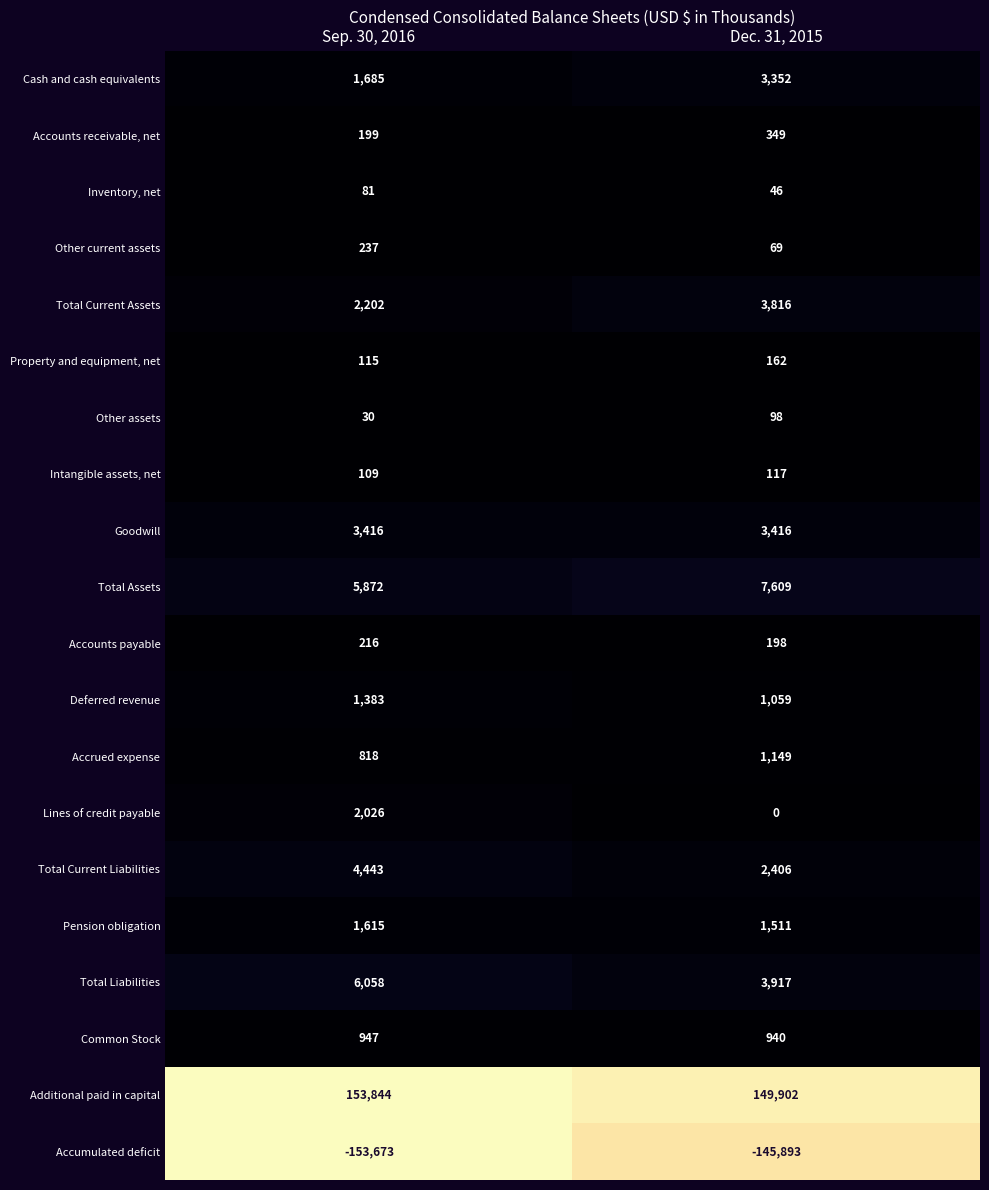

What is the sum of the Accumulated deficit values at Dec. 31, 2015 and Sep. 30, 2016?

-299566